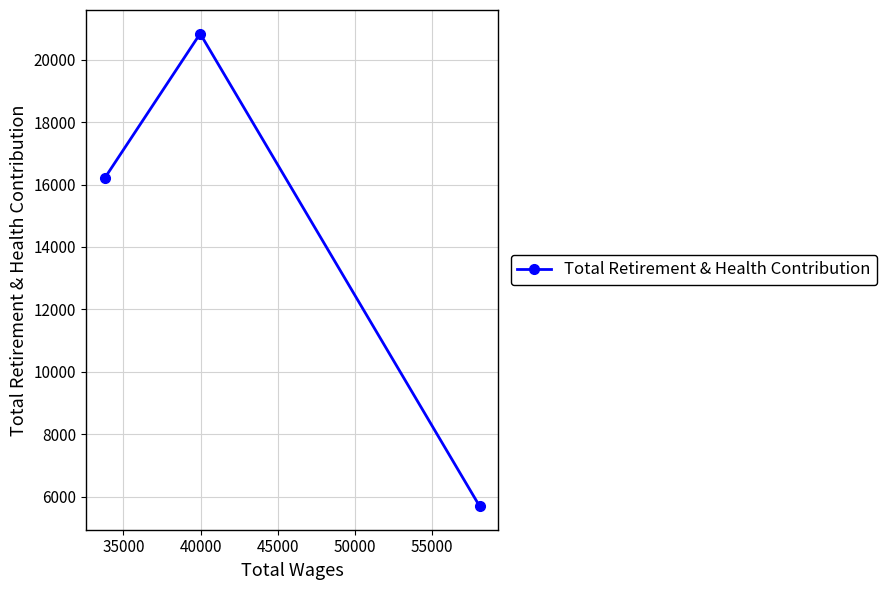

How many data points are less than 16202?

1